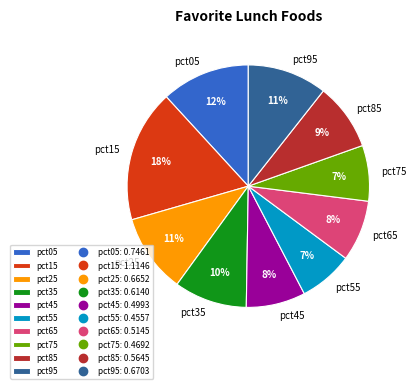

Between pct55 and pct85, which is larger?

pct85